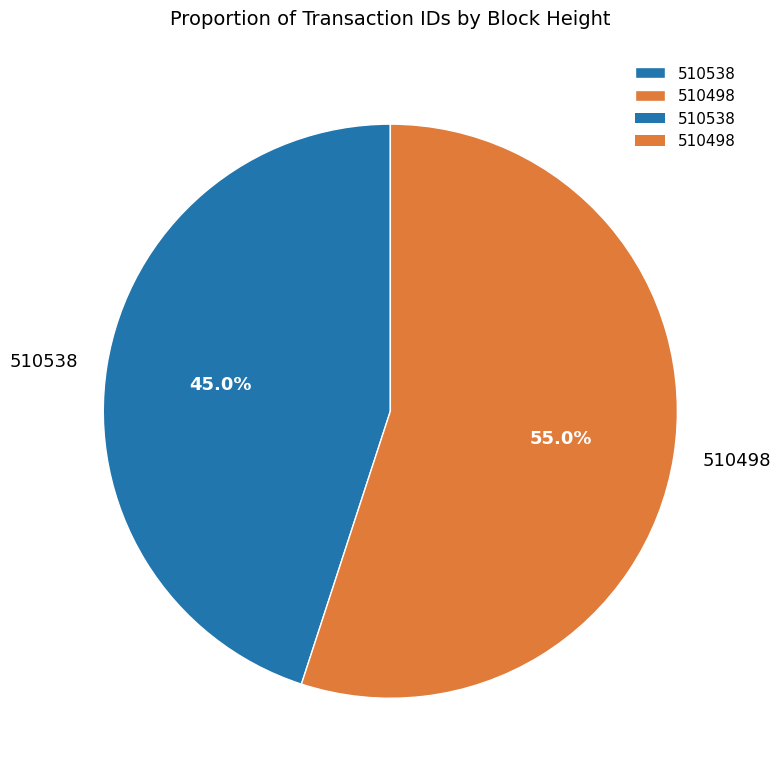

To the nearest percent, what portion does 510538 represent?

45%